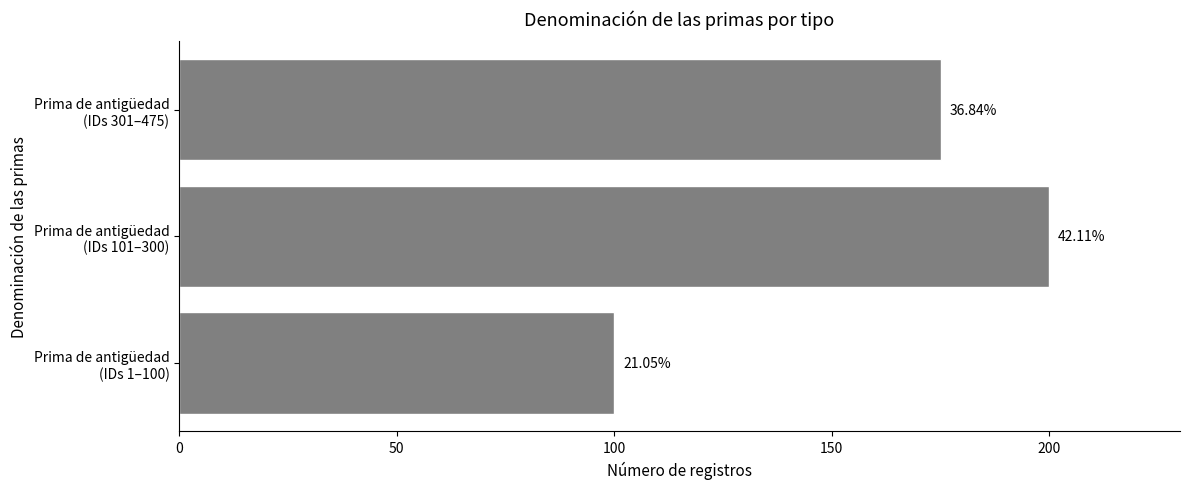

Are the bars horizontal?

Yes